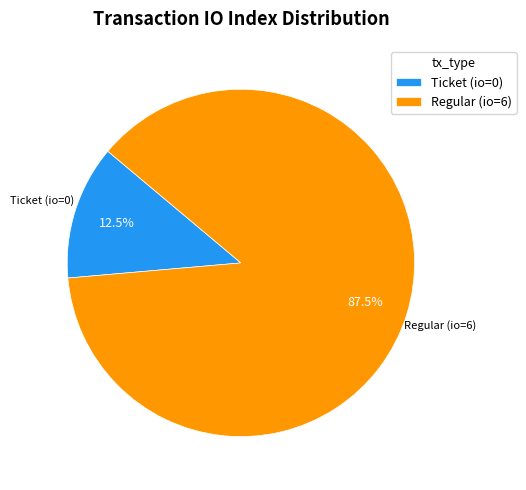

Do Ticket (io=0) and Regular (io=6) together represent more than half of the pie?

Yes